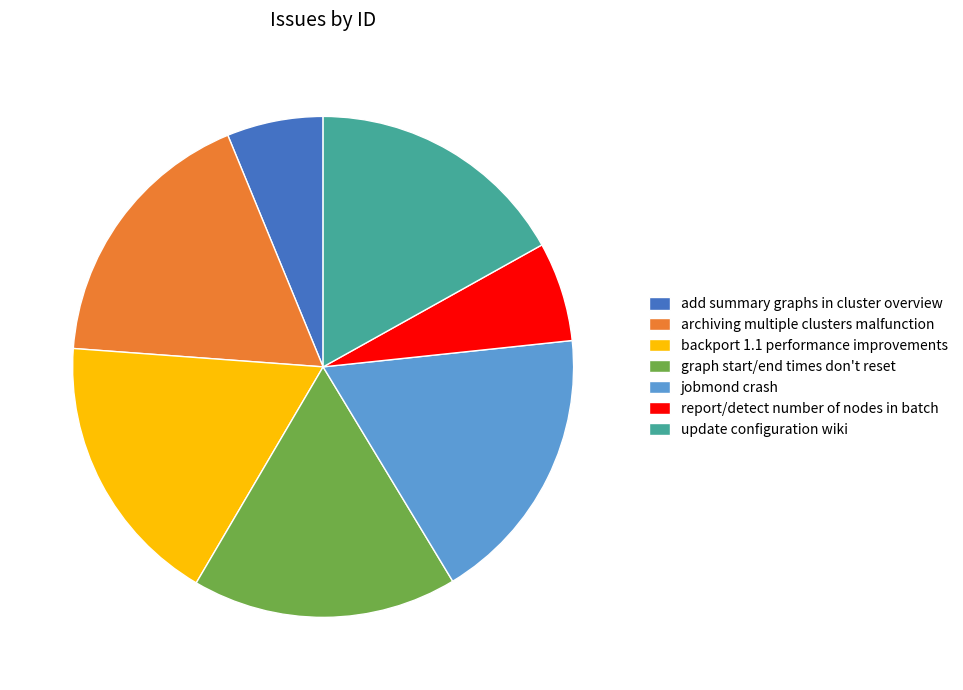

True or false: graph start/end times don't reset accounts for 17% of the total.

True